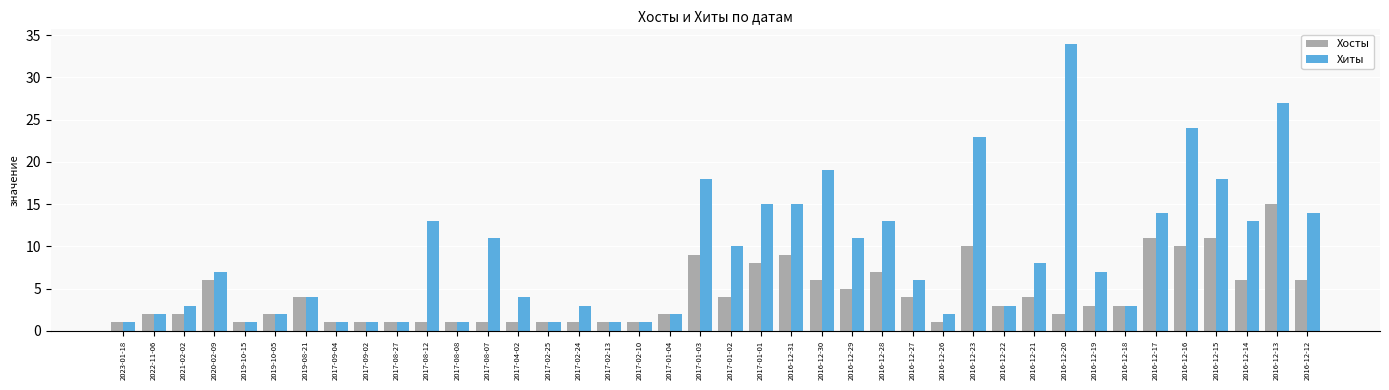

How many data points does each series have?

40